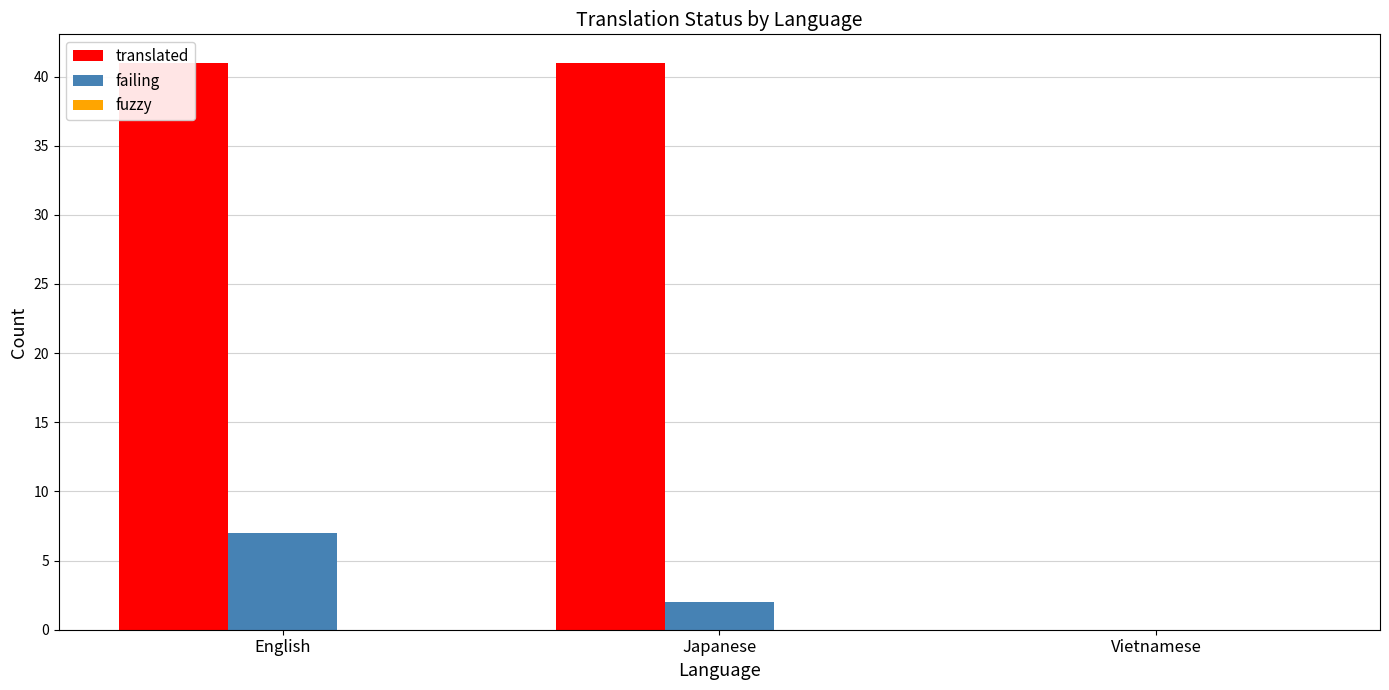

Reading left to right, what are all the values shown in this chart?

translated: English=41	Japanese=41	Vietnamese=0
failing: English=7	Japanese=2	Vietnamese=0
fuzzy: English=0	Japanese=0	Vietnamese=0